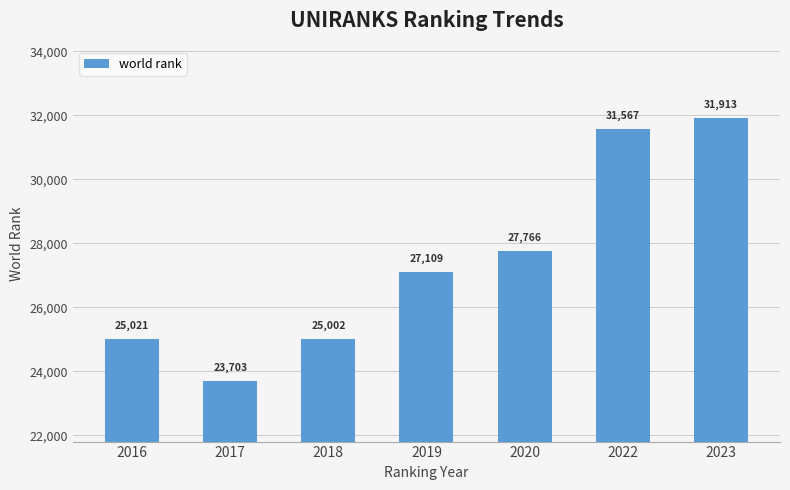

The chart shows a value of 31567 at 2022. True or false?

True